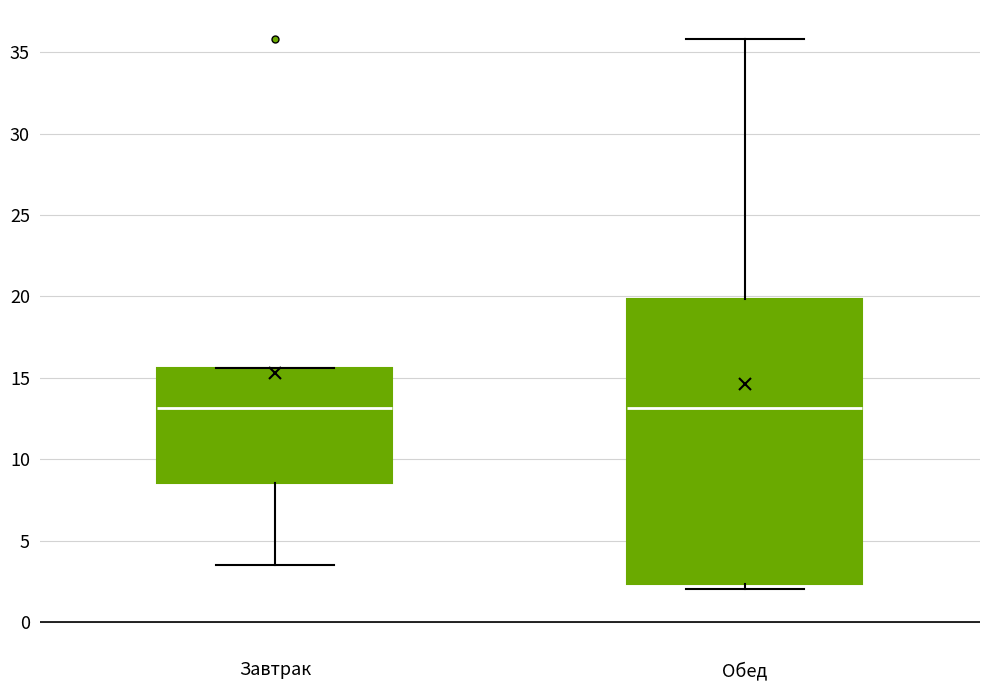

Which box is the tallest, from its lower edge to its upper edge?

Обед